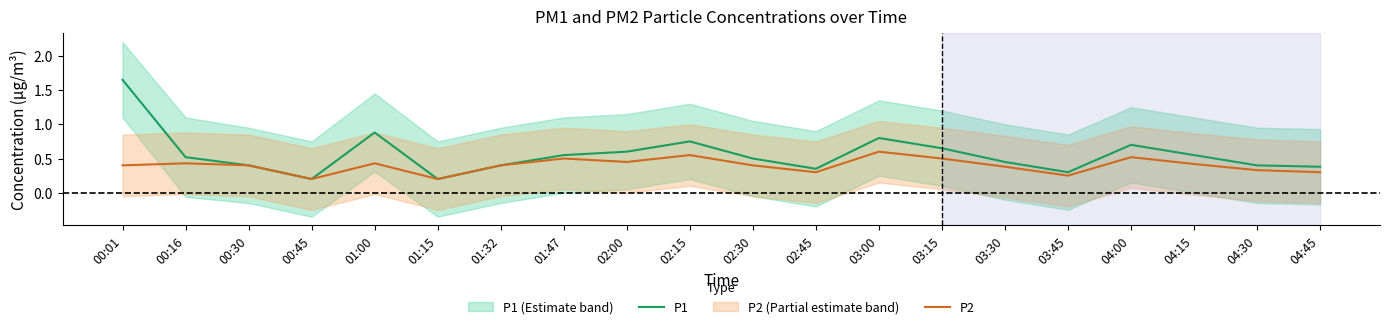

Which category has the lowest value across all series?

00:45